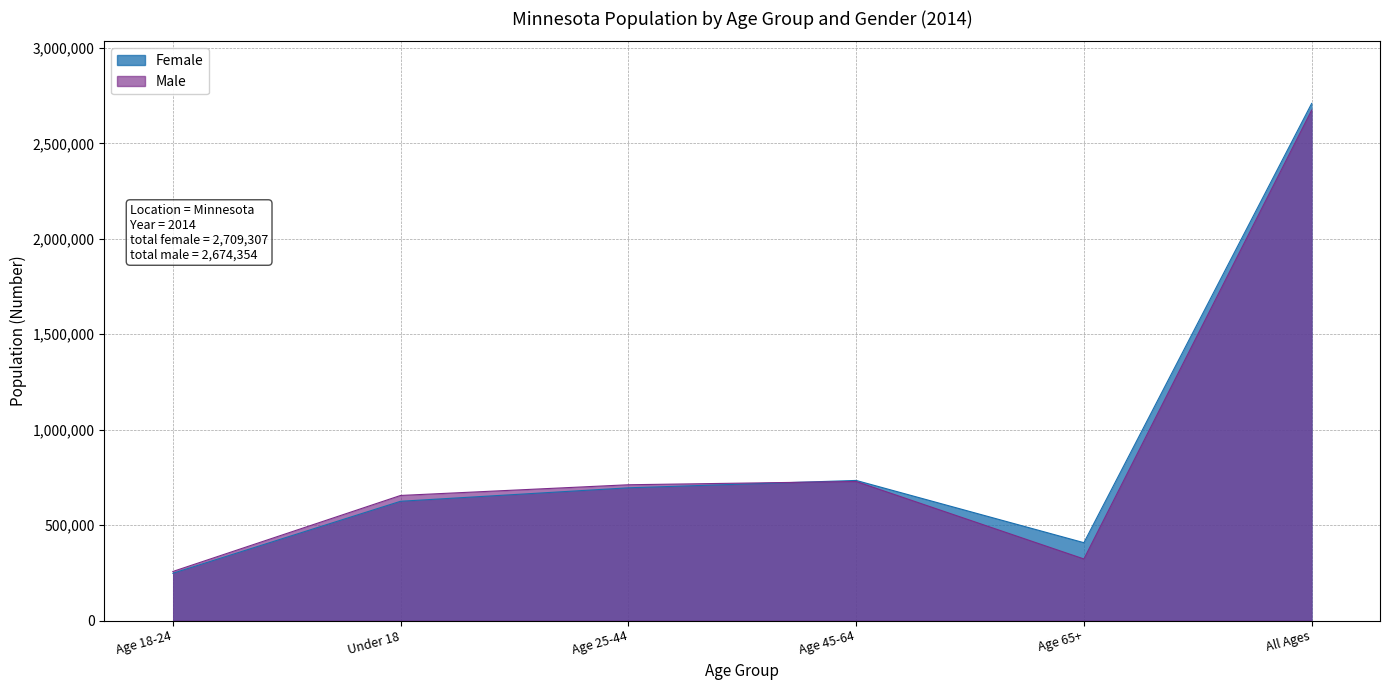

In Female, how many points are lower than both neighbors (excluding endpoints)?

1